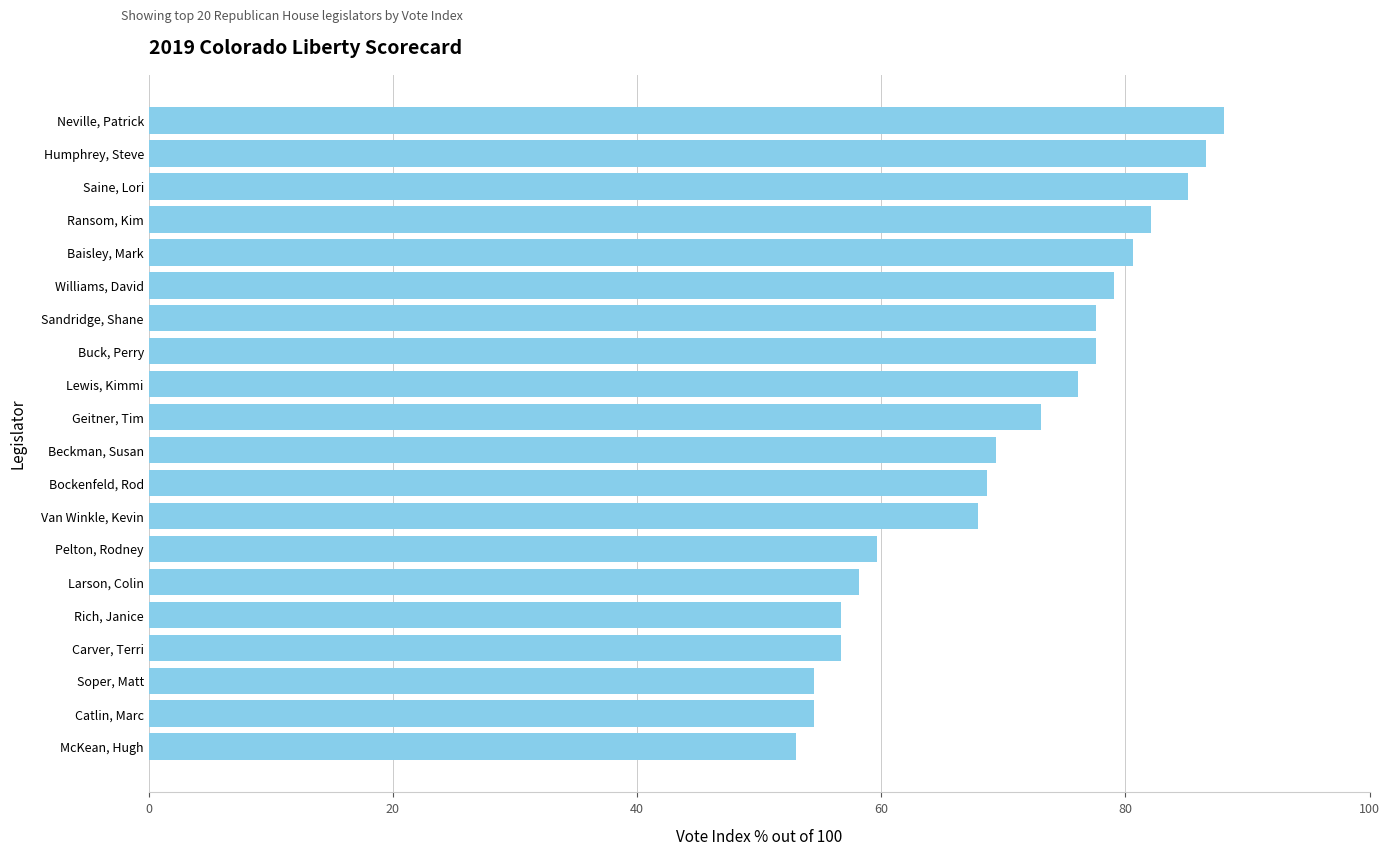

What is the difference between the maximum and minimum values?

35.1